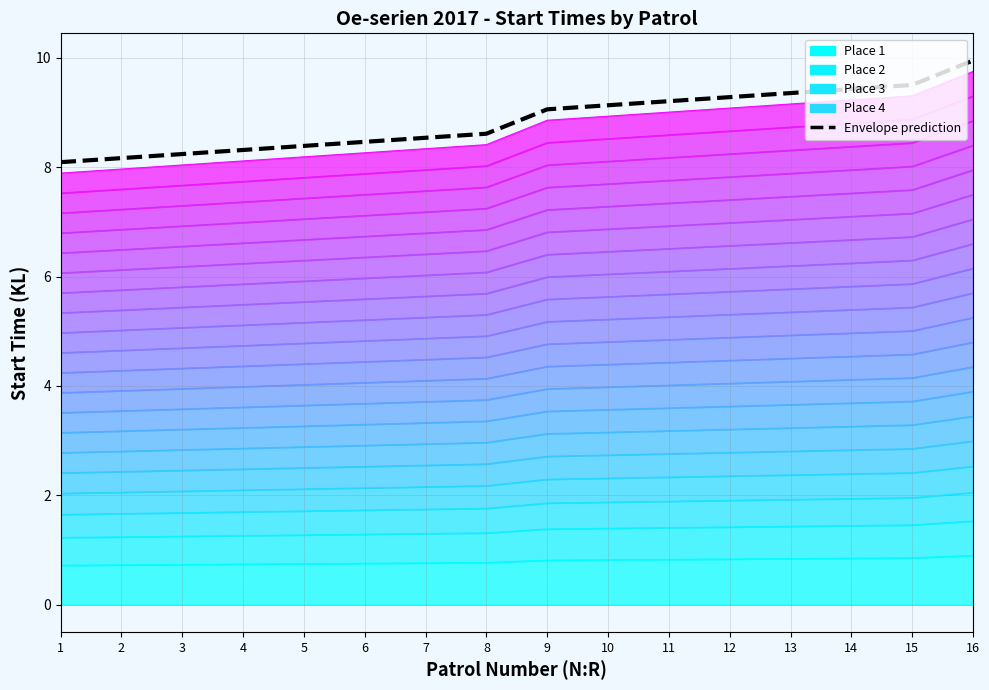

Count the number of categories in the chart.

16